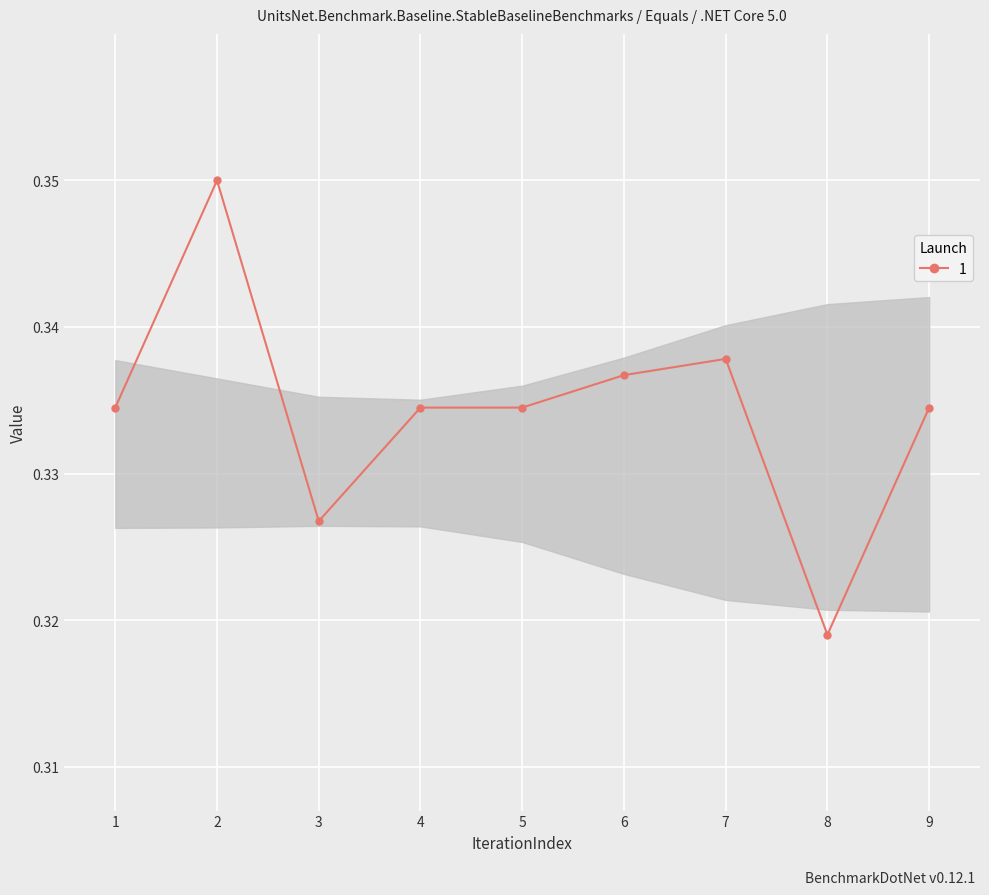

Reading left to right, extract all data points from this chart.

1=0.3	2=0.3	3=0.3	4=0.3	5=0.3	6=0.3	7=0.3	8=0.3	9=0.3